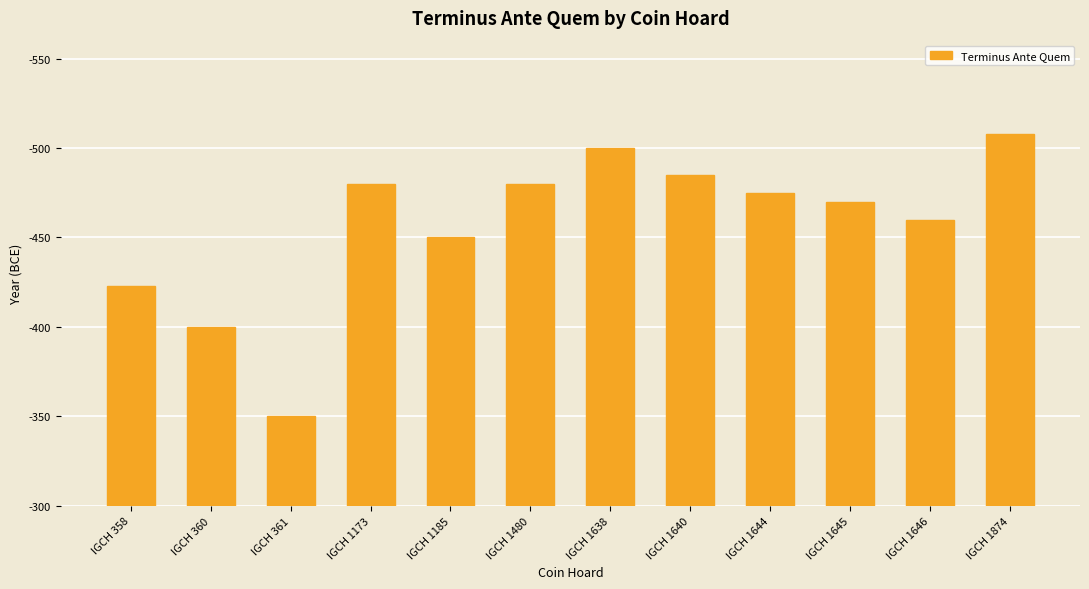

Which has a higher value, IGCH 361 or IGCH 1644?

IGCH 1644